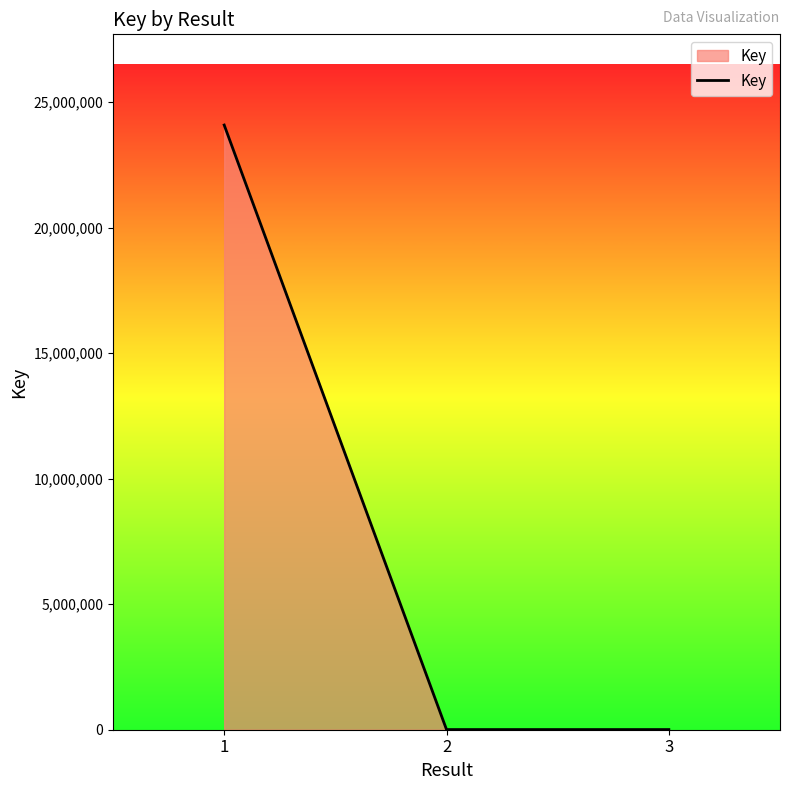

What is the difference between the values at 1 and 3?

24074538